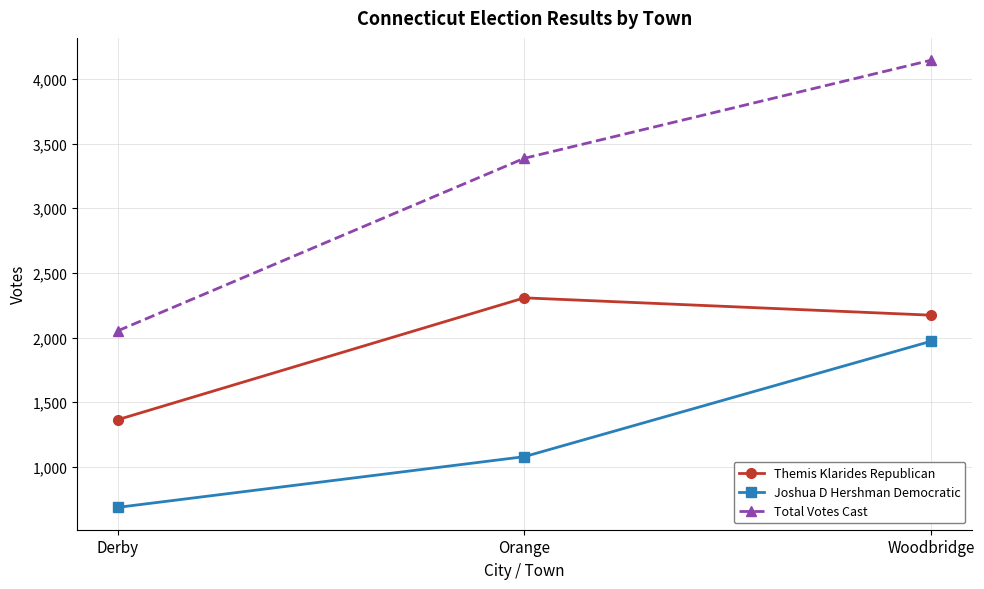

Reading right to left, transcribe all the data shown in this chart.

Themis Klarides Republican: 2173	2307	1365
Joshua D Hershman Democratic: 1971	1079	687
Total Votes Cast: 4144	3386	2052